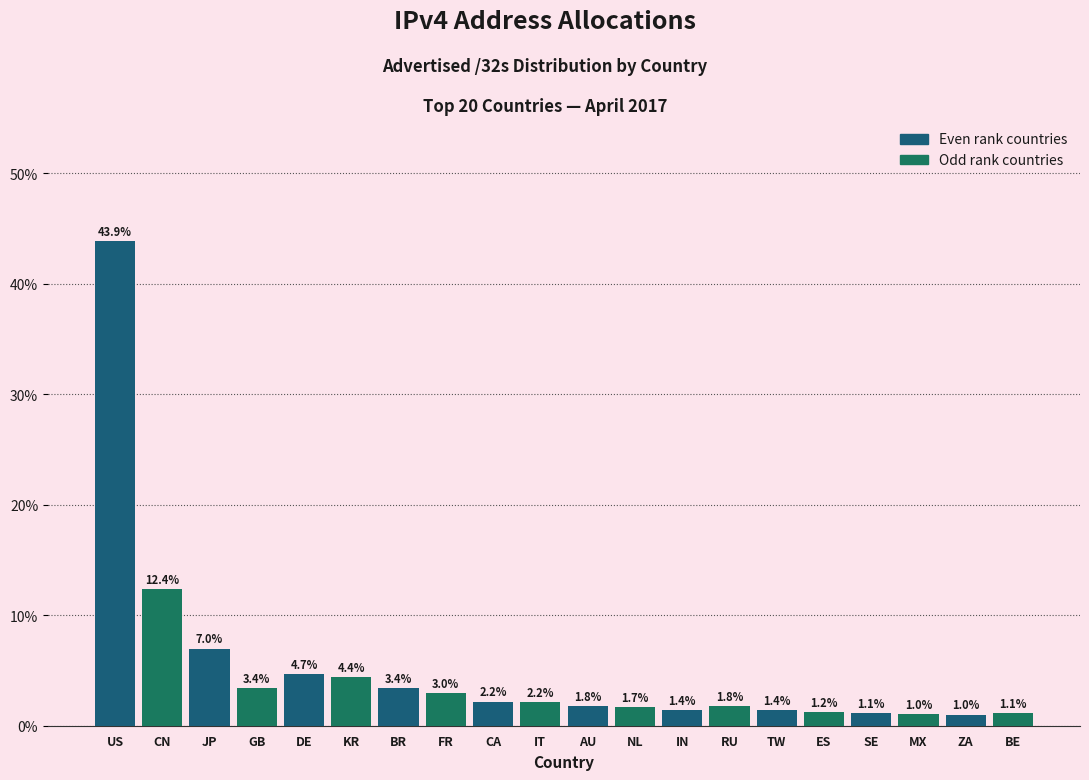

Reading left to right, extract all data points from this chart.

43.9	12.4	7.0	3.4	4.7	4.4	3.4	3.0	2.2	2.2	1.8	1.7	1.4	1.8	1.4	1.2	1.1	1.0	1.0	1.1